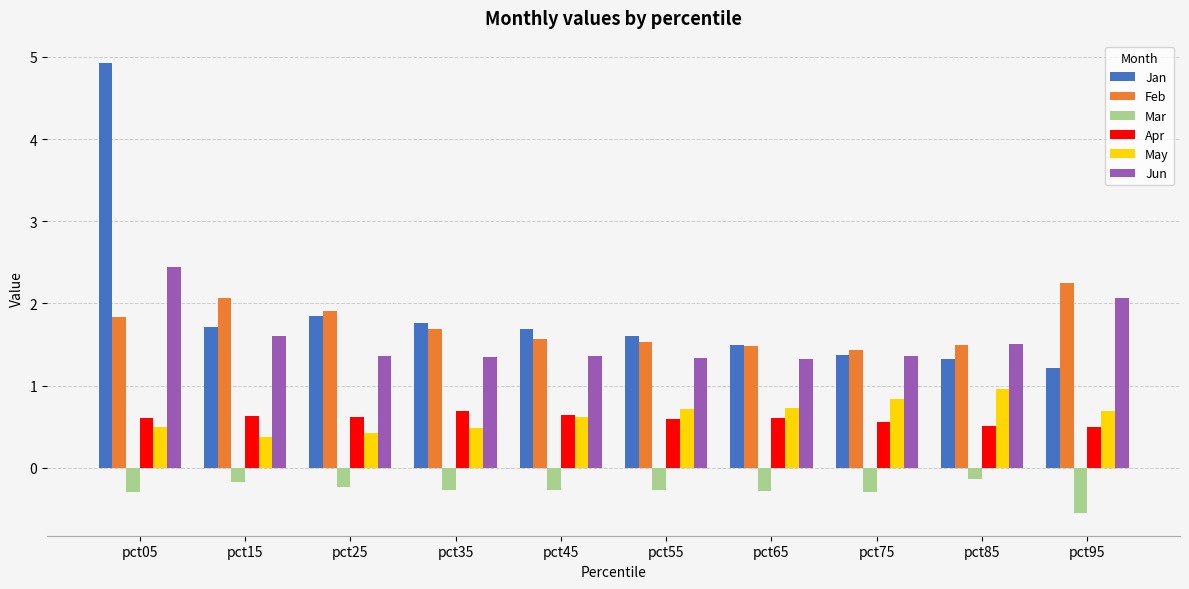

What is the total value across all series at pct75?

5.3